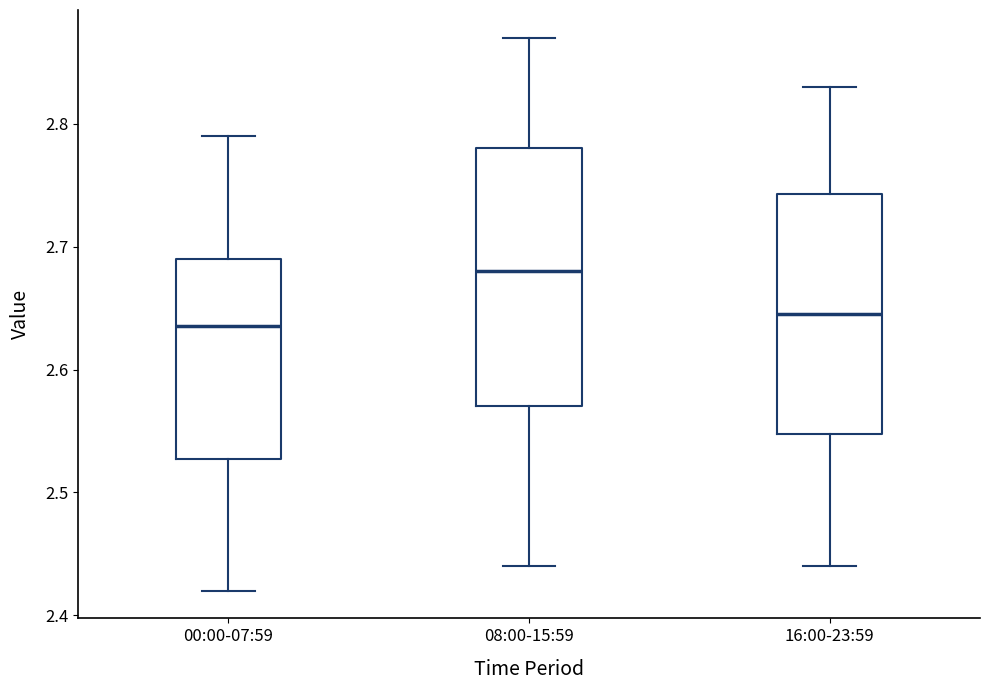

Comparing the boxes themselves (not the whiskers), which one is the tallest?

08:00-15:59